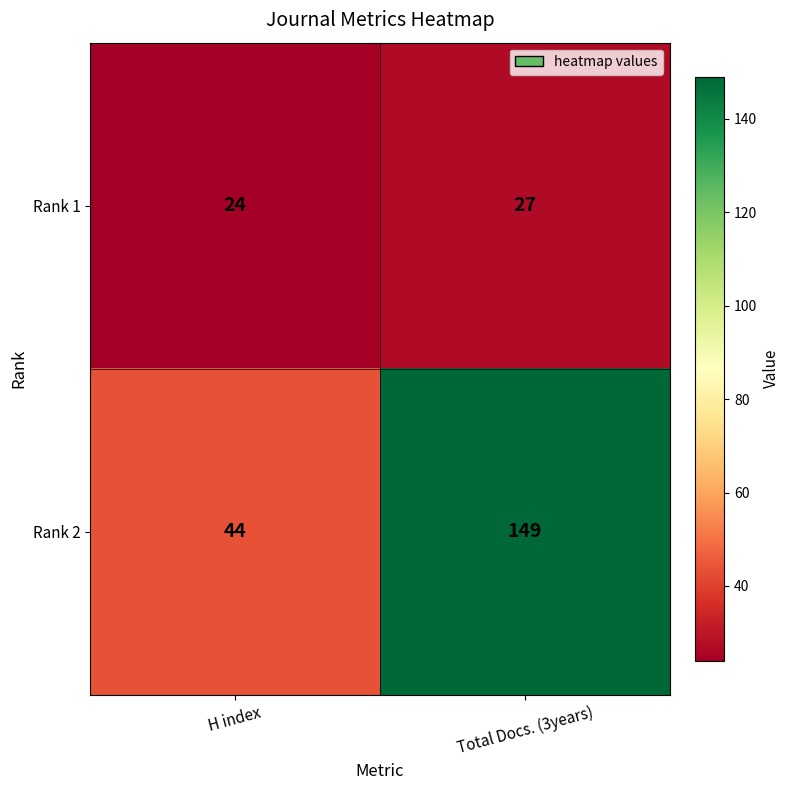

How many data points in Rank 2 are less than 149?

1